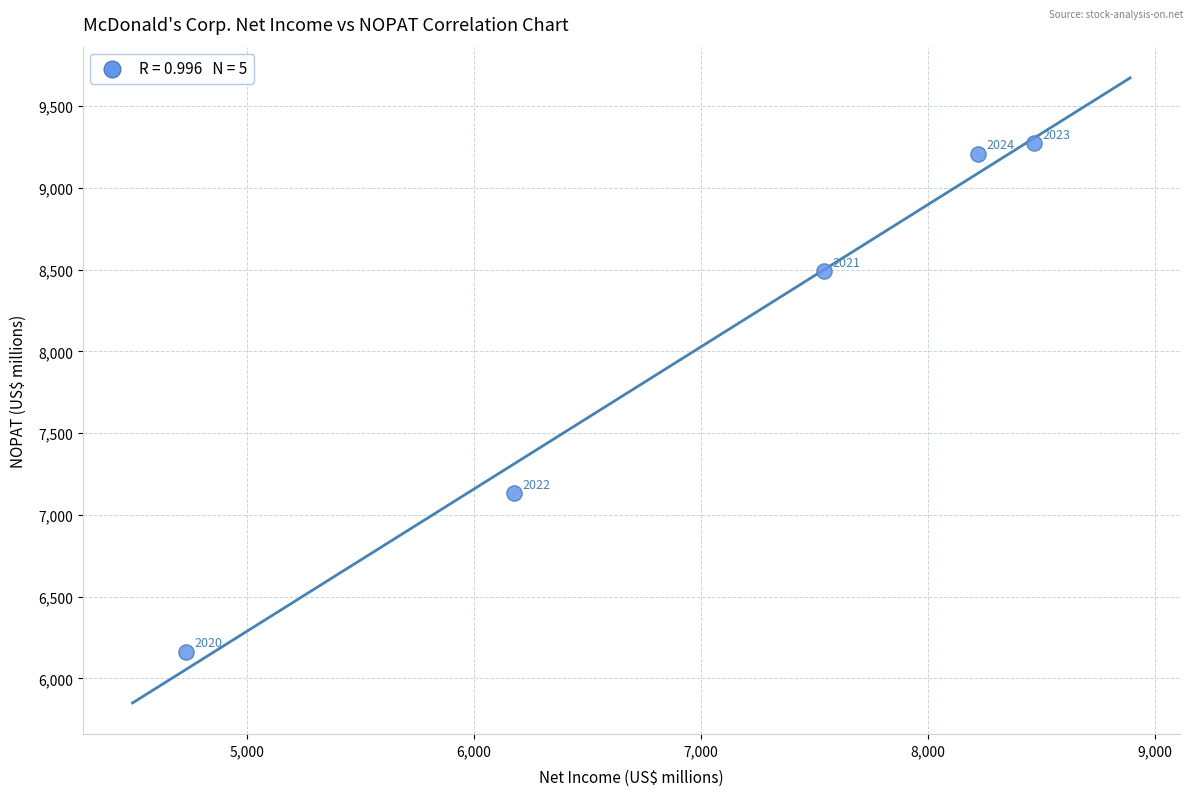

What is the range of X values (max minus min)?

3738